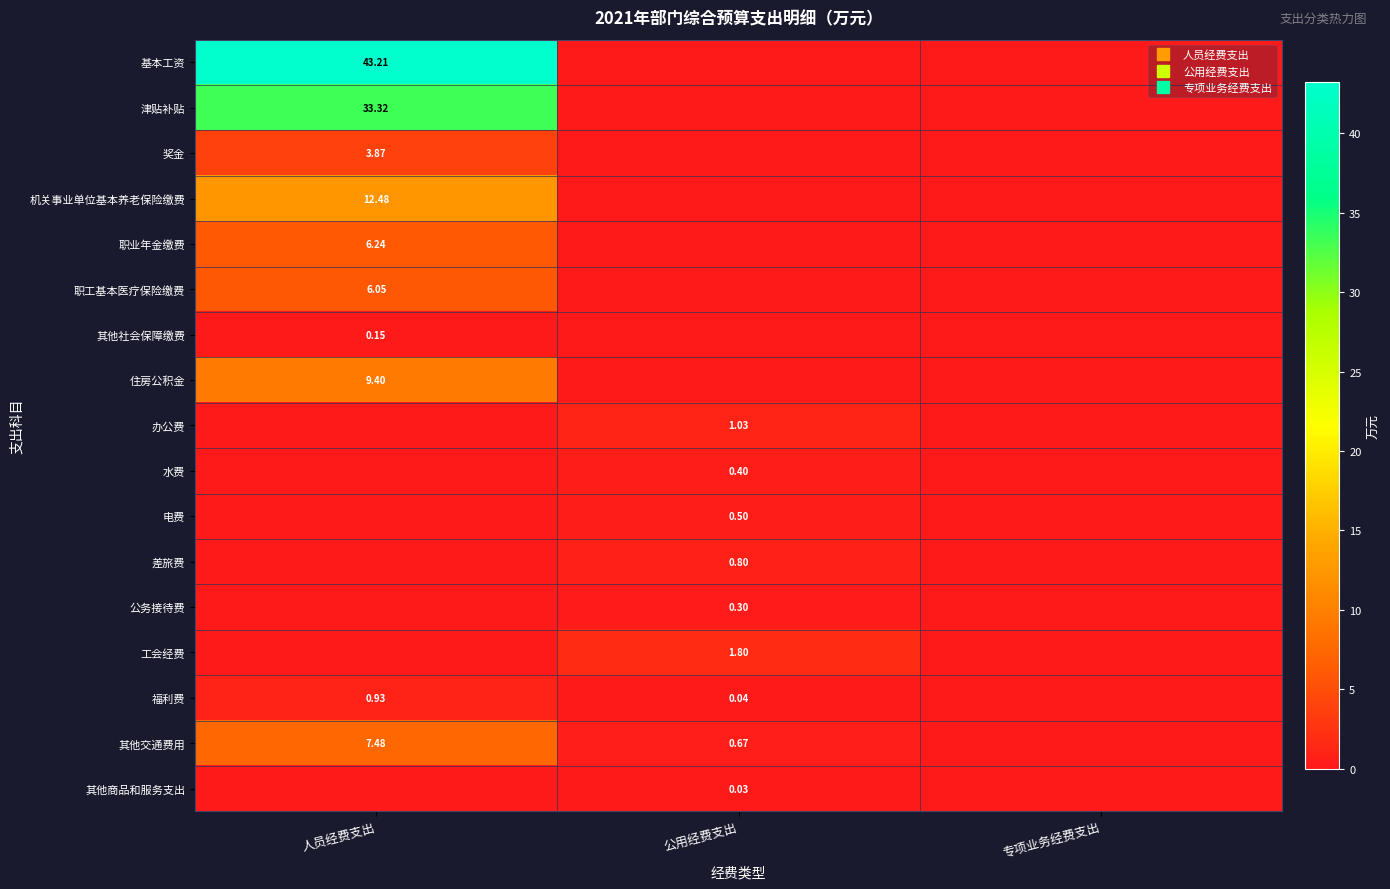

The value of 福利费 at 专项业务经费支出 is 0.5. True or false?

False